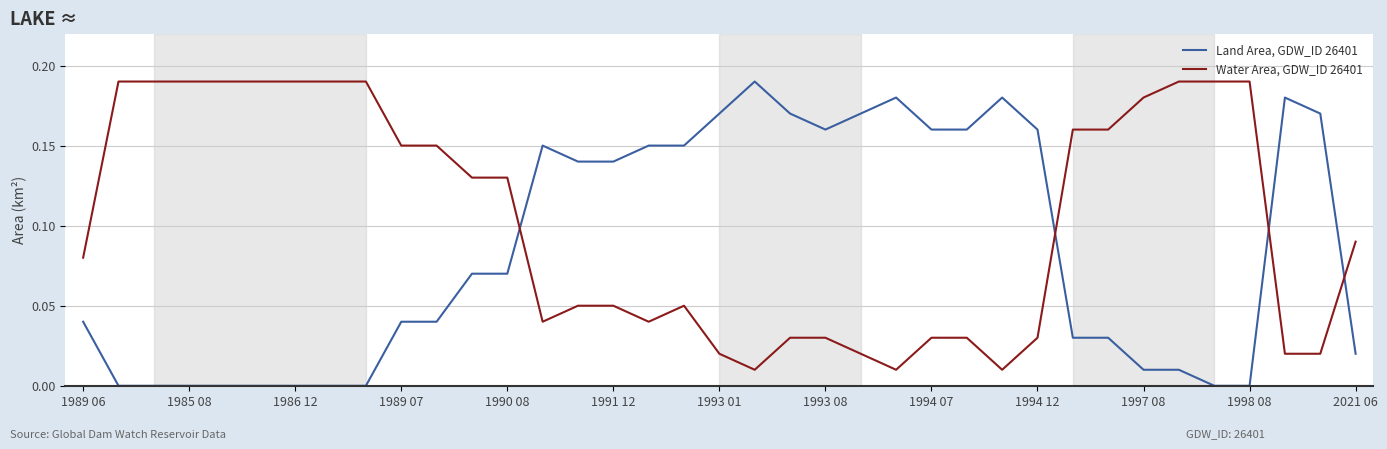

Rank the series by their average value, from lowest to highest.

Land Area, GDW_ID 26401, Water Area, GDW_ID 26401